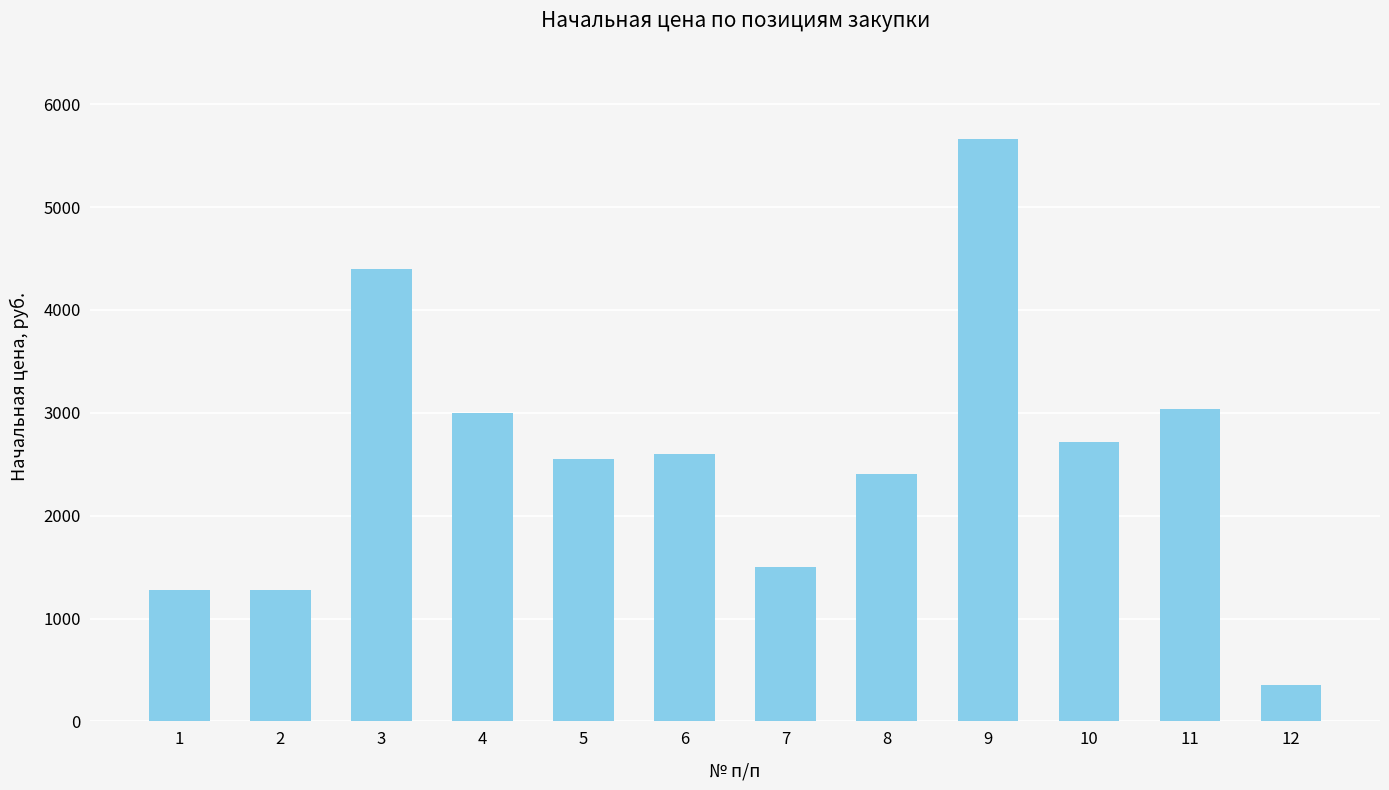

The value at 8 is 3137. True or false?

False